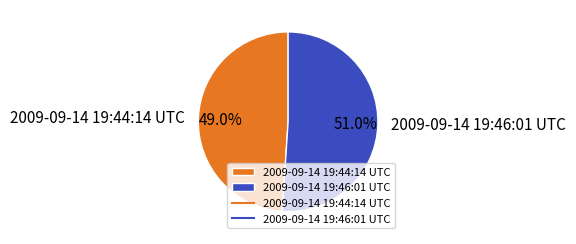

What is the ratio of the value at 2009-09-14 19:44:14 UTC to the value at 2009-09-14 19:46:01 UTC?

1.0